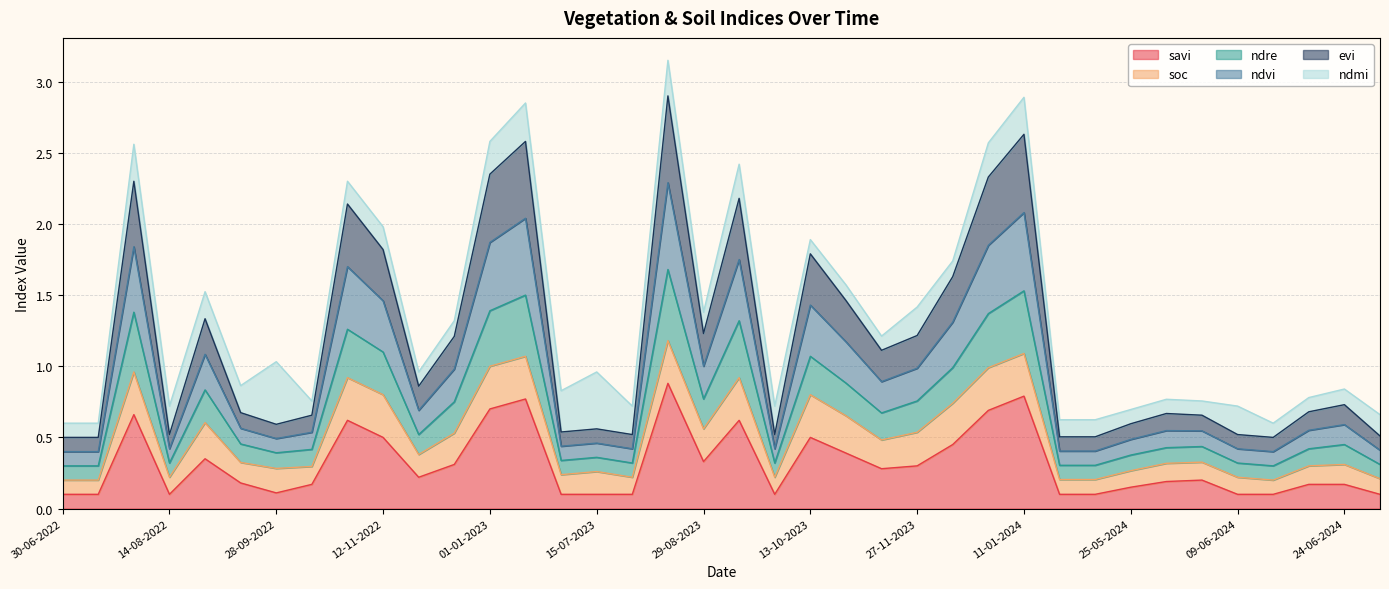

Does the chart display data point markers on the line(s)?

No